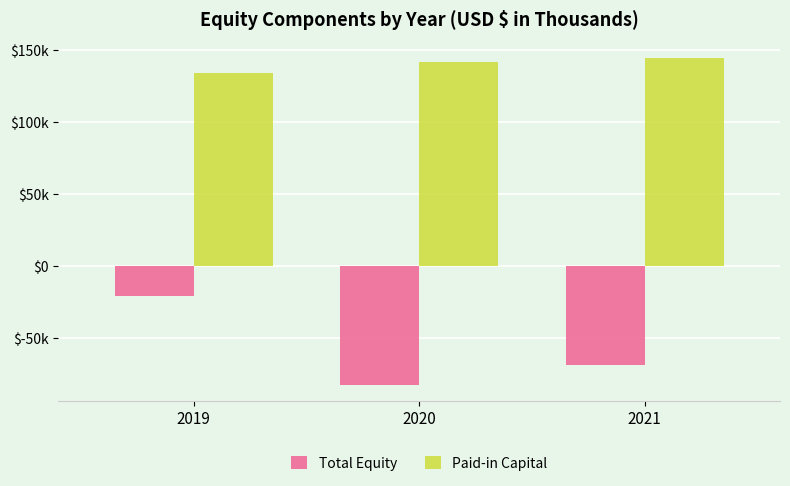

At which label does Total Equity first exceed -68870?

2019